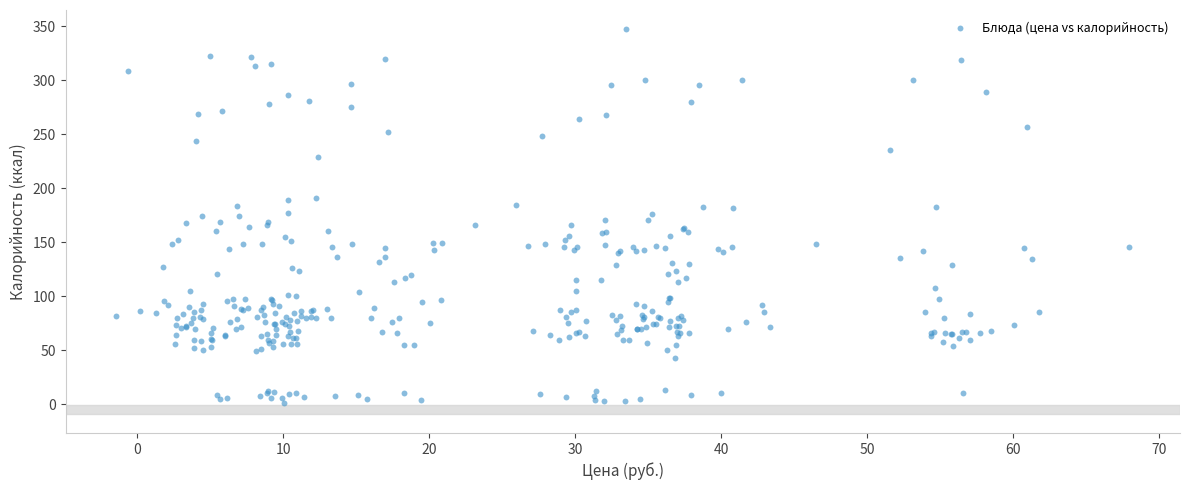

What is the range of Y values (max minus min)?

346.3